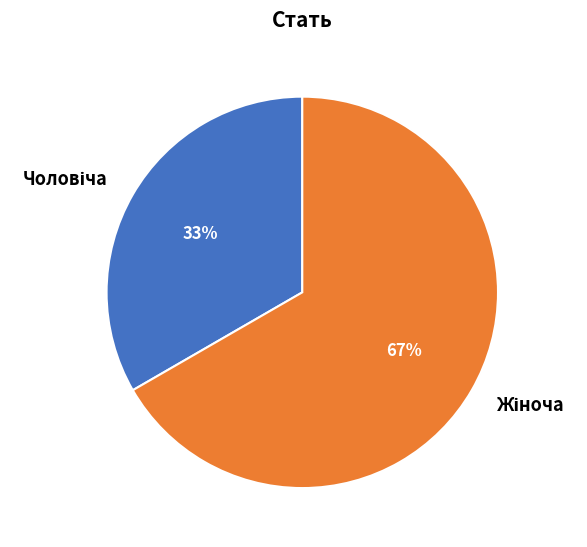

Does any single category account for the majority?

Yes